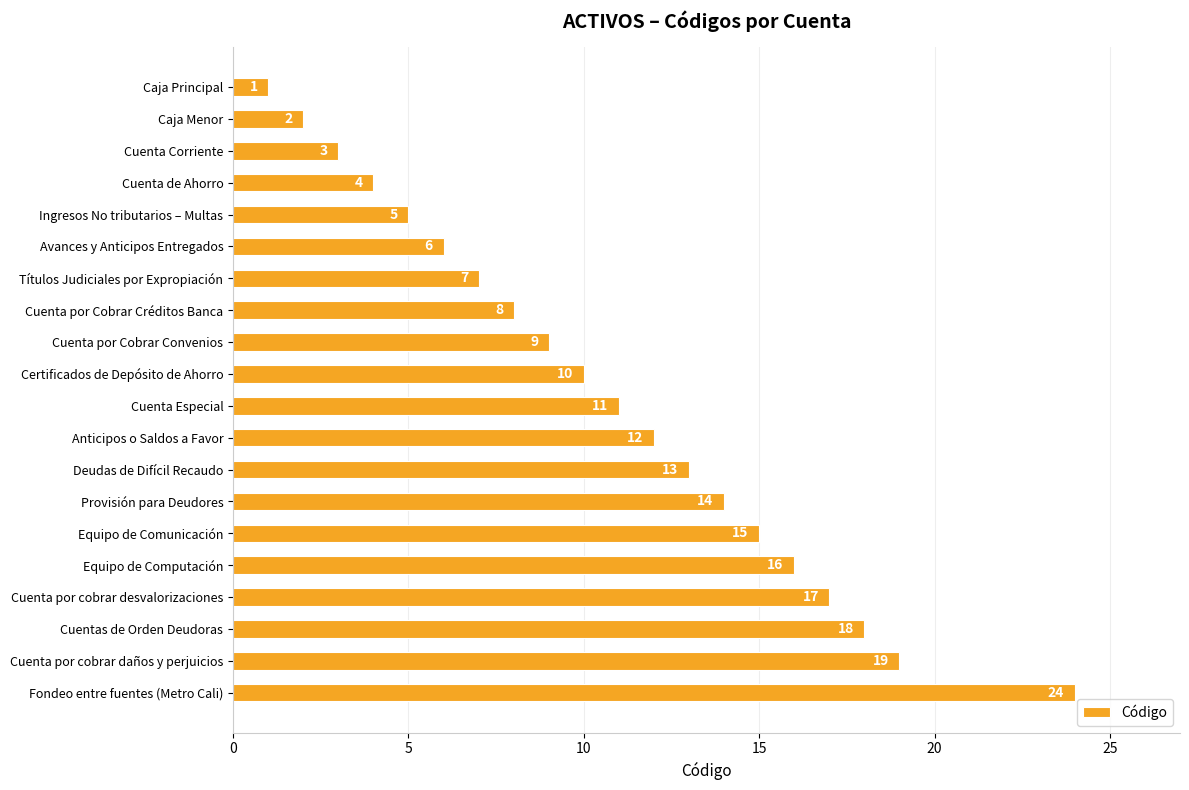

List the labels in order of value, smallest first.

Caja Principal, Caja Menor, Cuenta Corriente, Cuenta de Ahorro, Ingresos No tributarios – Multas, Avances y Anticipos Entregados, Títulos Judiciales por Expropiación, Cuenta por Cobrar Créditos Banca, Cuenta por Cobrar Convenios, Certificados de Depósito de Ahorro, Cuenta Especial, Anticipos o Saldos a Favor, Deudas de Difícil Recaudo, Provisión para Deudores, Equipo de Comunicación, Equipo de Computación, Cuenta por cobrar desvalorizaciones, Cuentas de Orden Deudoras, Cuenta por cobrar daños y perjuicios, Fondeo entre fuentes (Metro Cali)